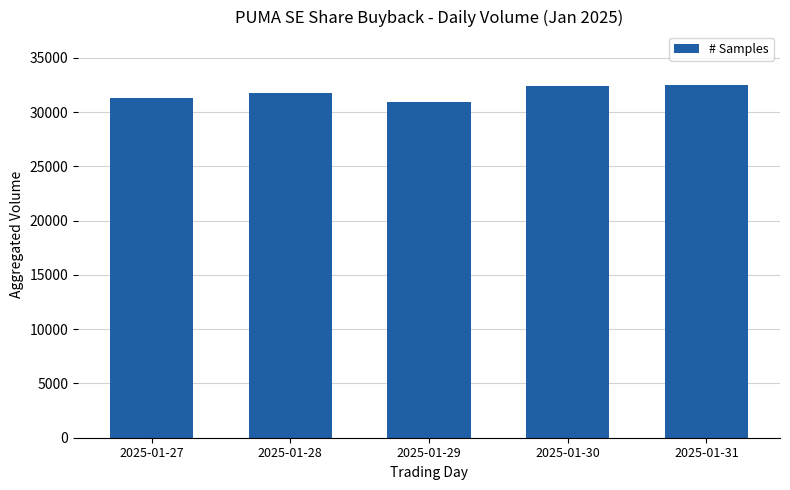

Is it true that the value at 2025-01-27 is 31348?

True